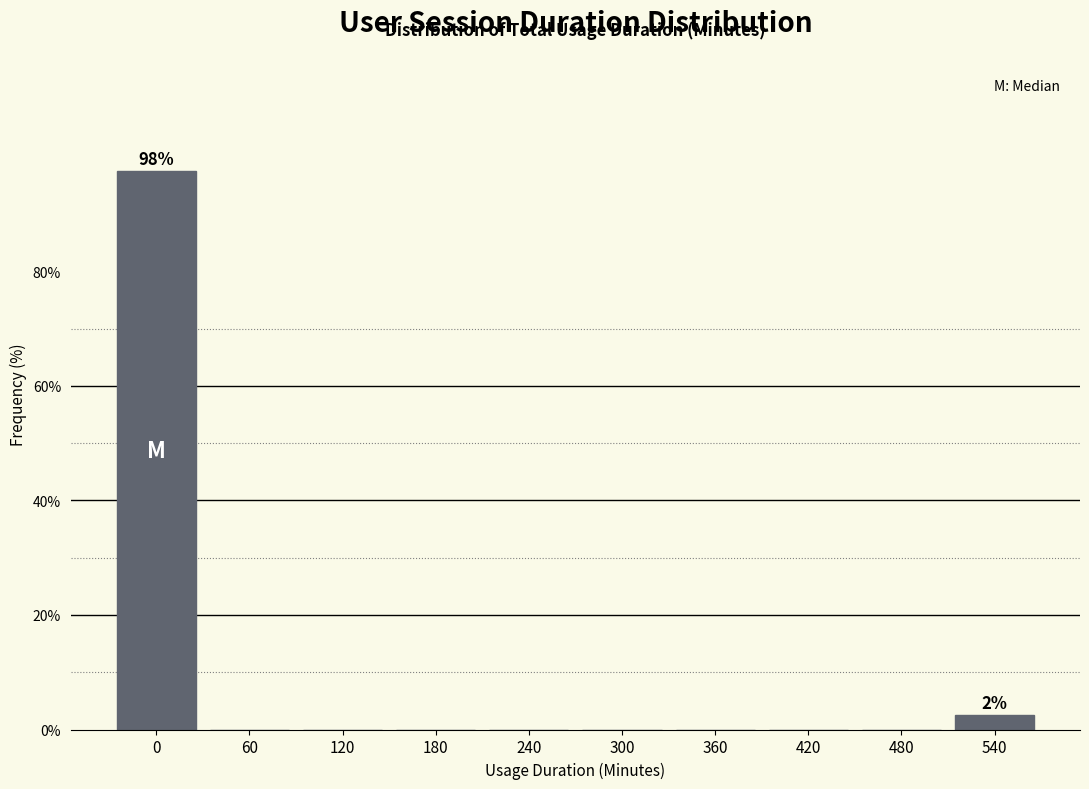

Reading right to left, what are all the values shown in this chart?

540=2.5	480=0.0	420=0.0	360=0.0	300=0.0	240=0.0	180=0.0	120=0.0	60=0.0	0=97.5